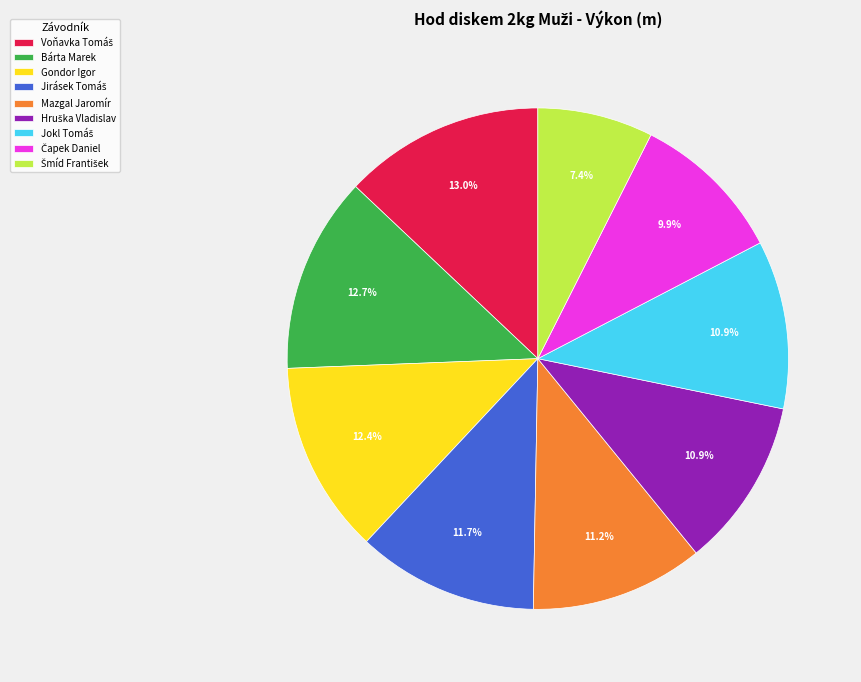

Is there a majority slice in this chart?

No